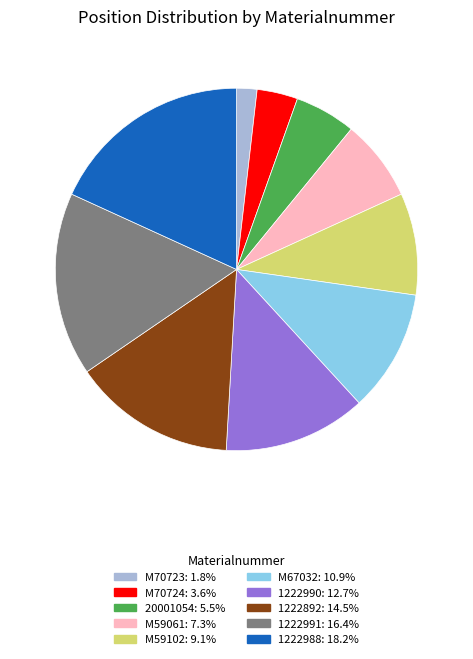

Approximately how many times larger is the value at 1222988 compared to M59061?

2.5